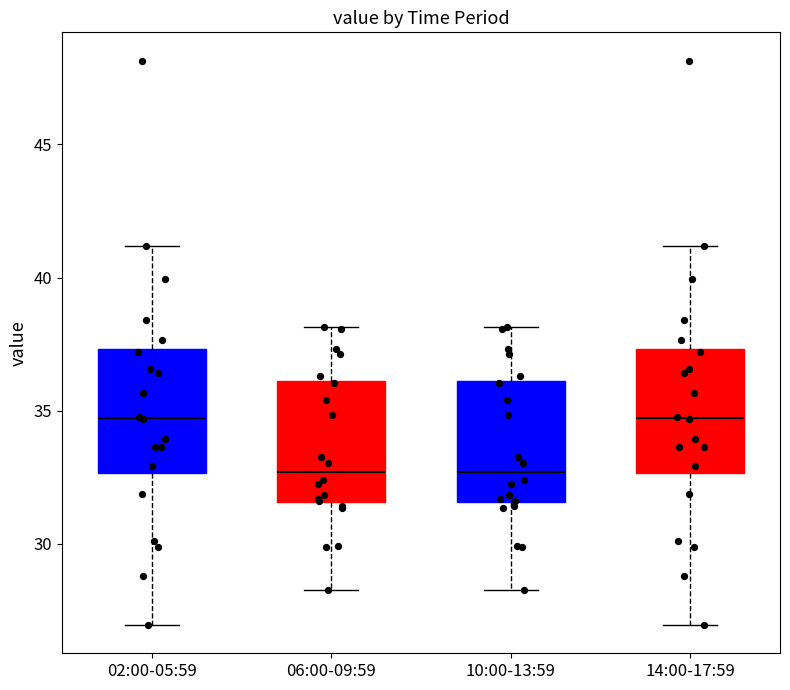

Reading left to right, read every box against the y-axis: the position of its median line, the range the box covers, and the ends of its whiskers. The values are not printed on the chart, so give them approximately, as read against the axis.

02:00-05:59: median 34.5, box 32.5 to 37.5, whiskers 27.0 to 41.0
06:00-09:59: median 32.5, box 31.5 to 36.0, whiskers 28.5 to 38.0
10:00-13:59: median 32.5, box 31.5 to 36.0, whiskers 28.5 to 38.0
14:00-17:59: median 34.5, box 32.5 to 37.5, whiskers 27.0 to 41.0